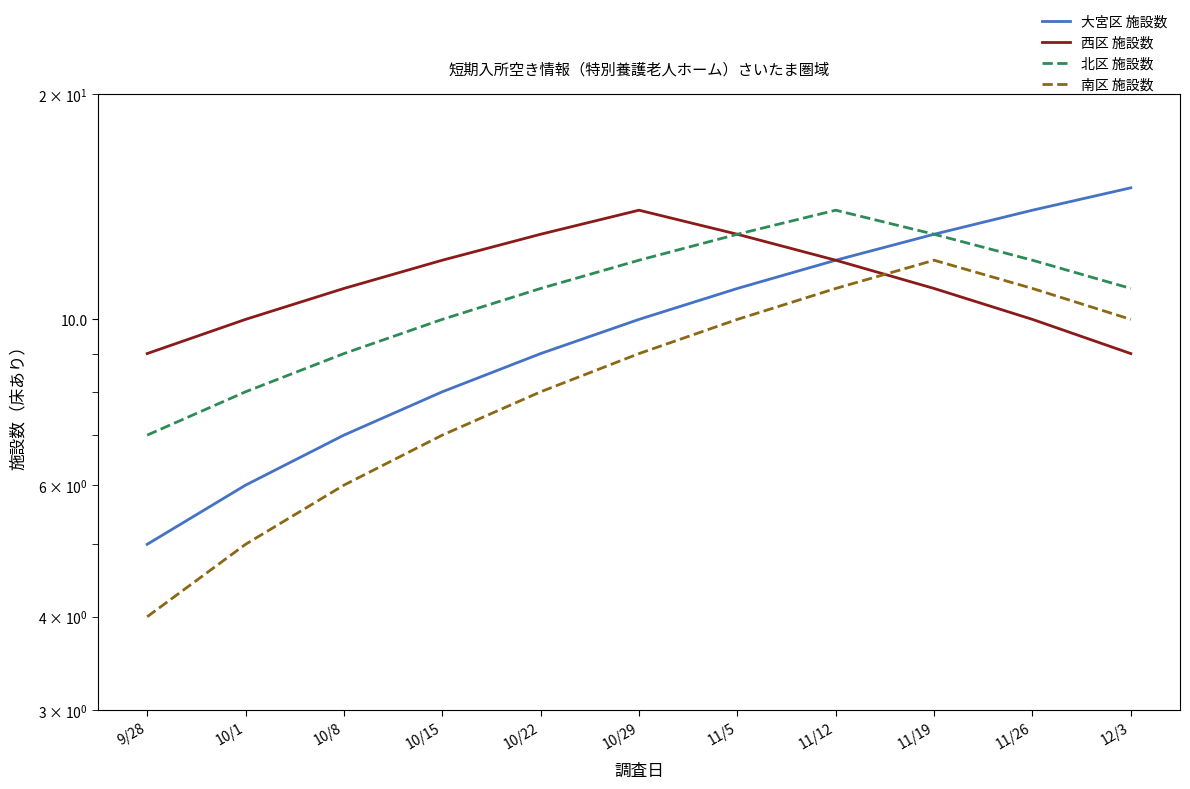

How many lines are shown in the chart?

4